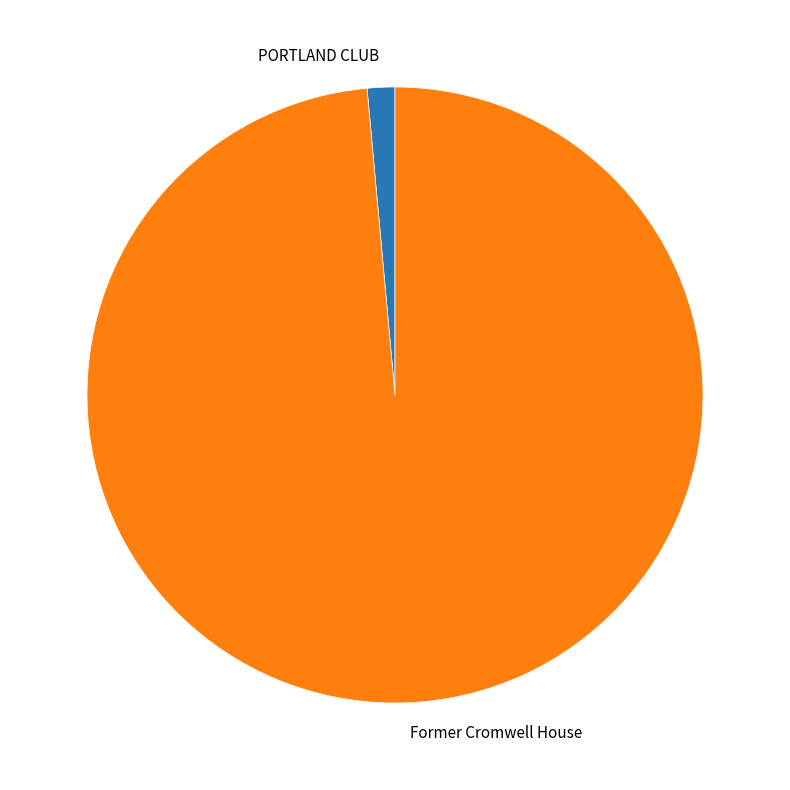

Is Former Cromwell House the majority of the pie?

Yes